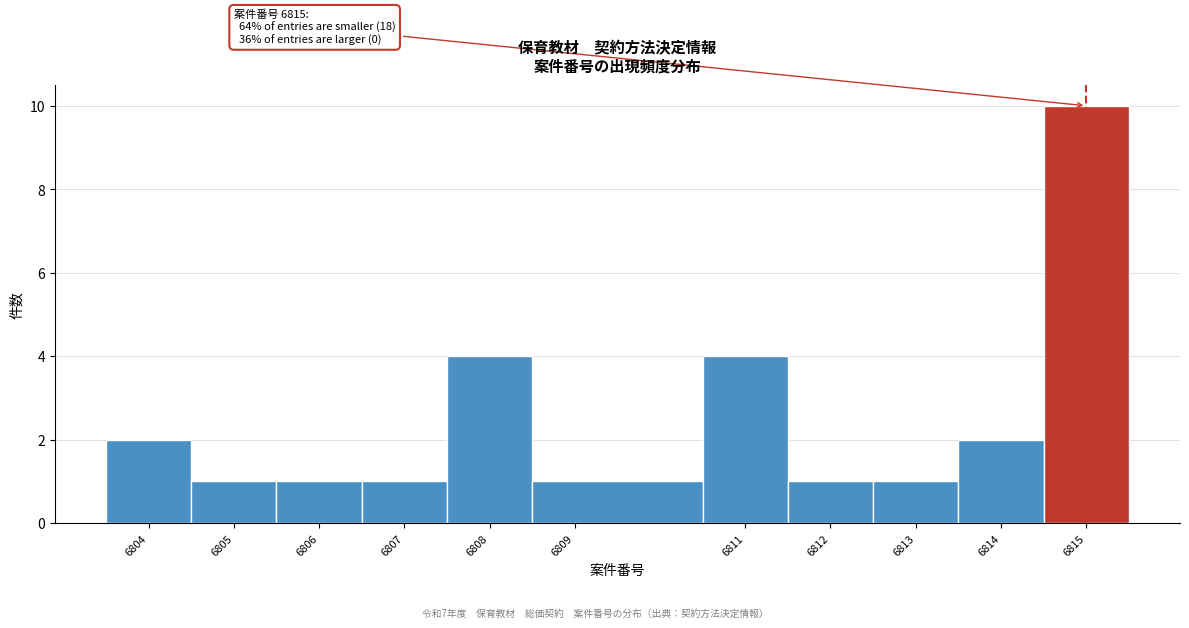

Over which range of the x-axis is the bar tallest?

6814.5 to 6815.5